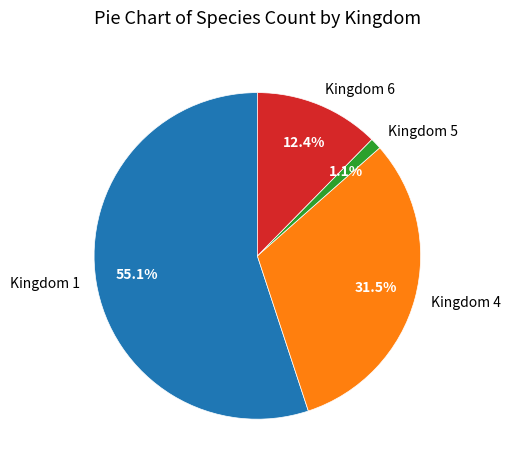

What is the majority slice?

Kingdom 1